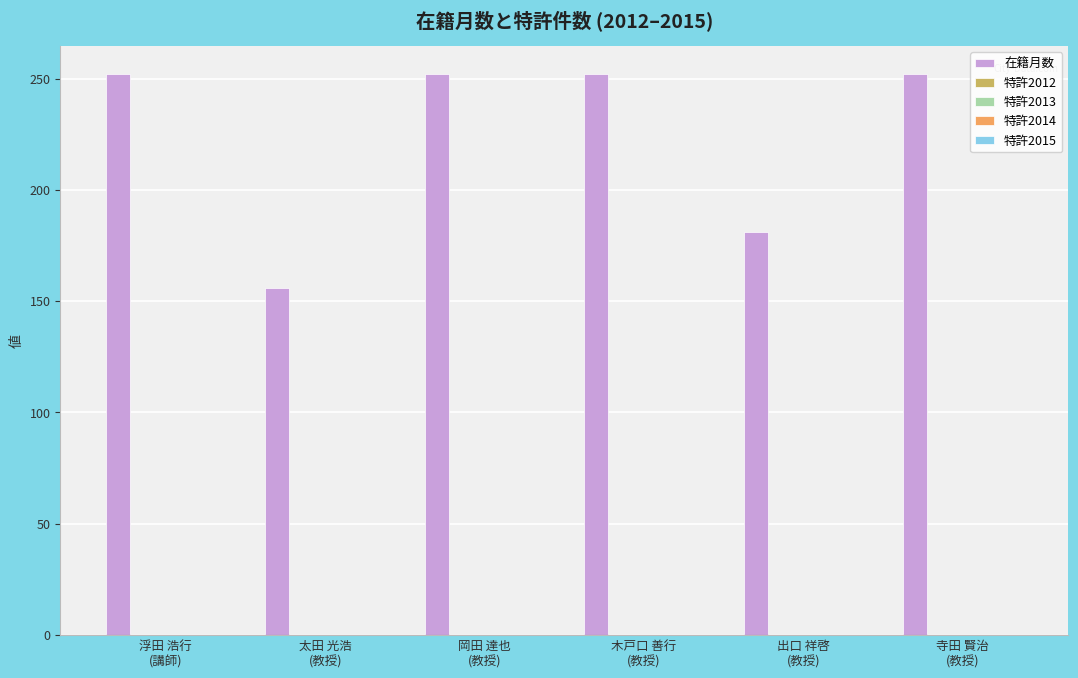

What is the maximum value shown in the chart?

252